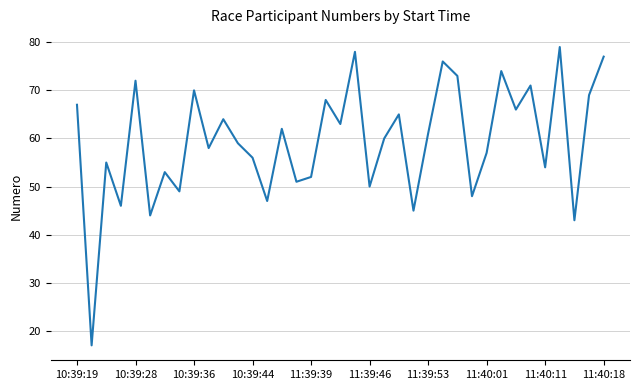

Count the number of categories in the chart.

37